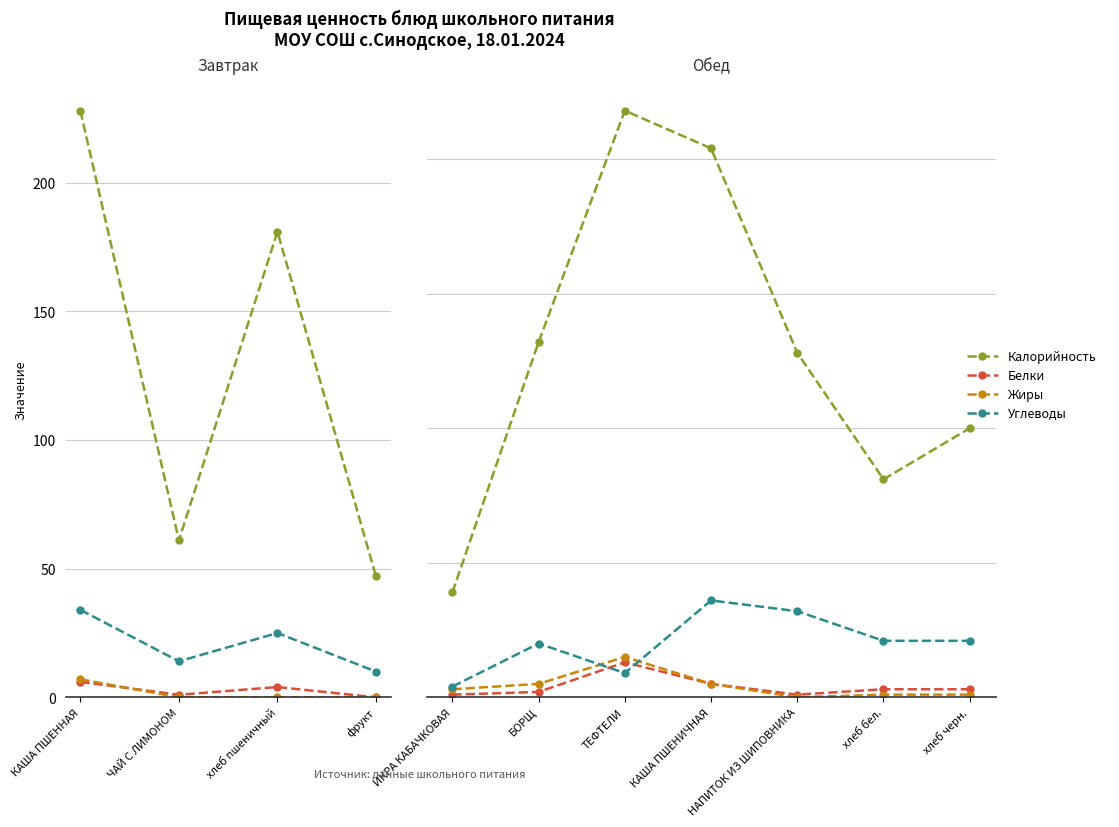

Is the value of Белки at хлеб черн. greater than the value of Жиры at НАПИТОК ИЗ ШИПОВНИКА?

Yes